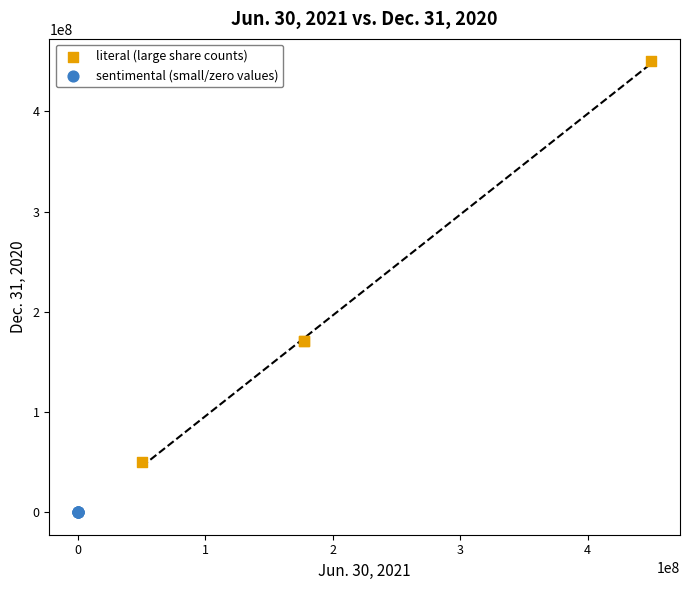

Which series contains the lowest Y value?

sentimental (small/zero values)